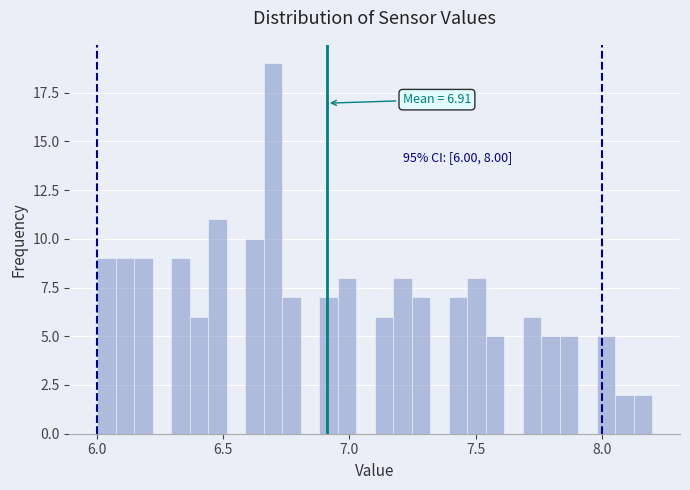

Read against the x-axis, roughly where is the centre of the tallest bar?

6.70